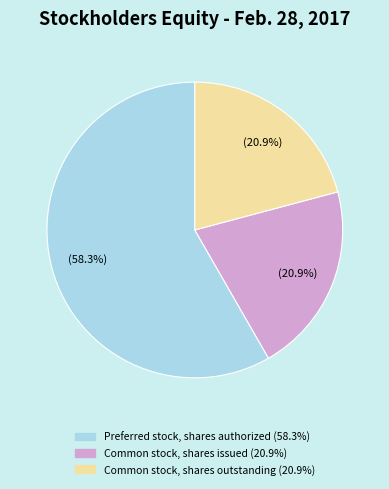

To the nearest percent, what is the difference between the largest and smallest slice percentages?

37%